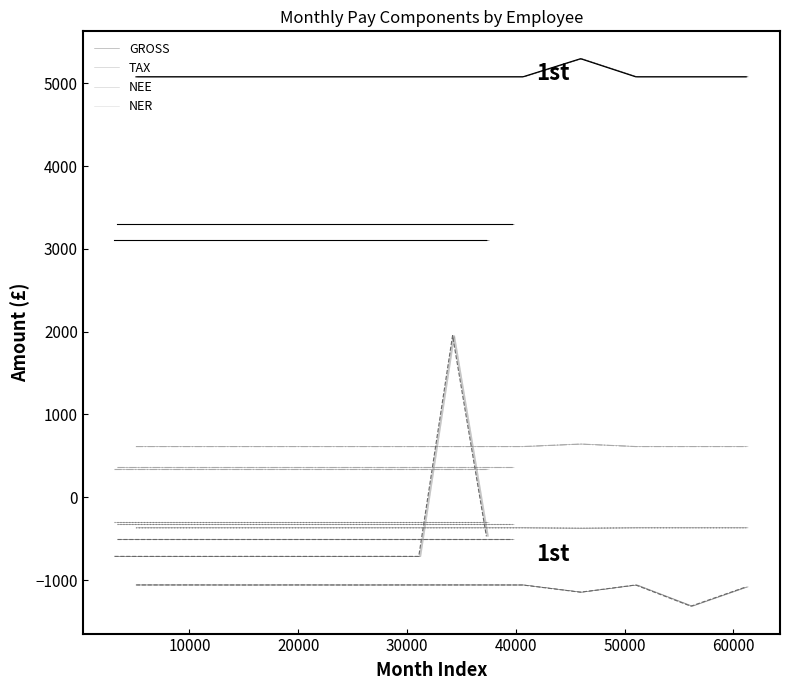

True or false: NEE and NER intersect in this chart.

False